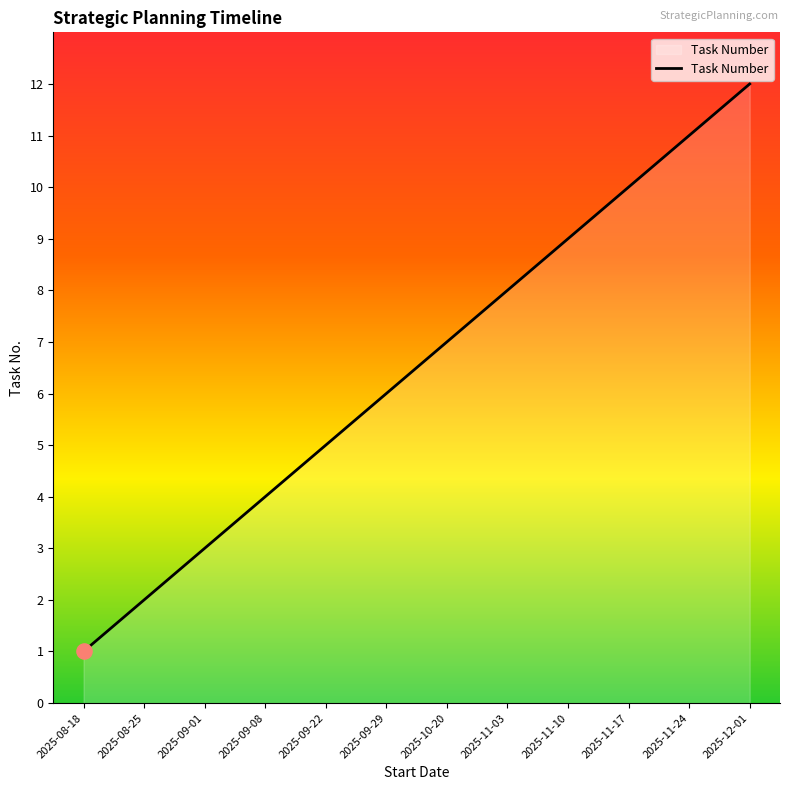

Approximately how many times larger is the value at 2025-11-03 compared to 2025-12-01?

0.7